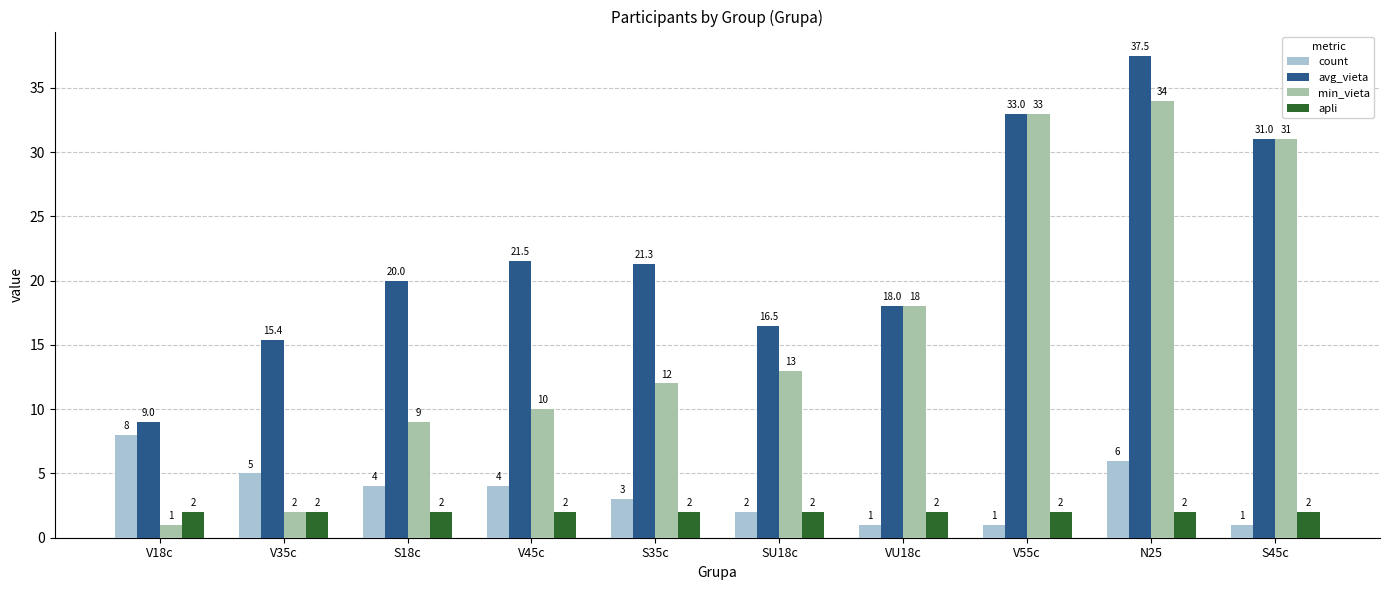

What is the label of the 4th bar from the right?

VU18c